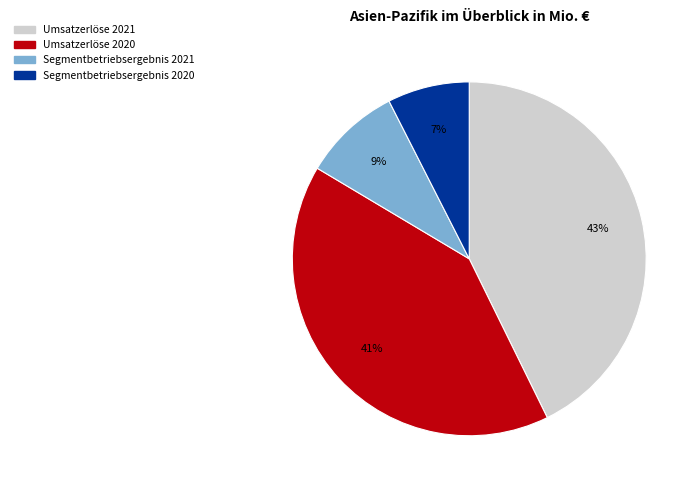

To the nearest percent, what is the average slice percentage?

25%